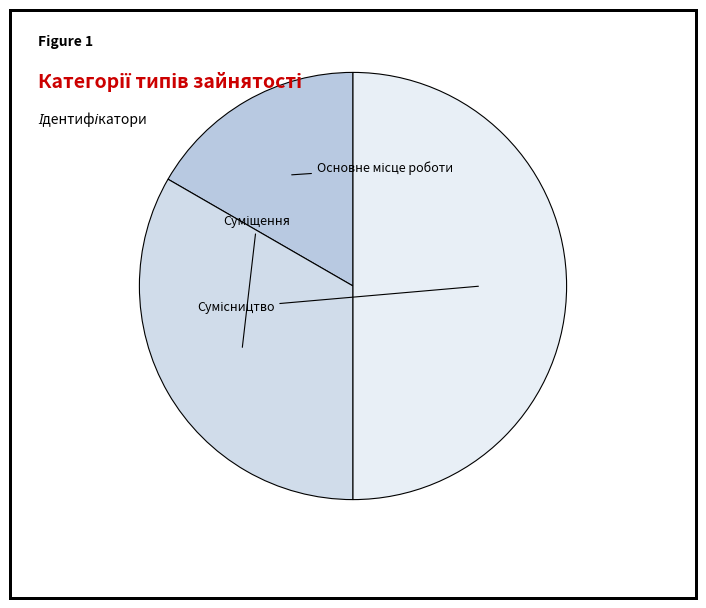

Rank the categories by value from highest to lowest.

Сумісництво, Суміщення, Основне місце роботи